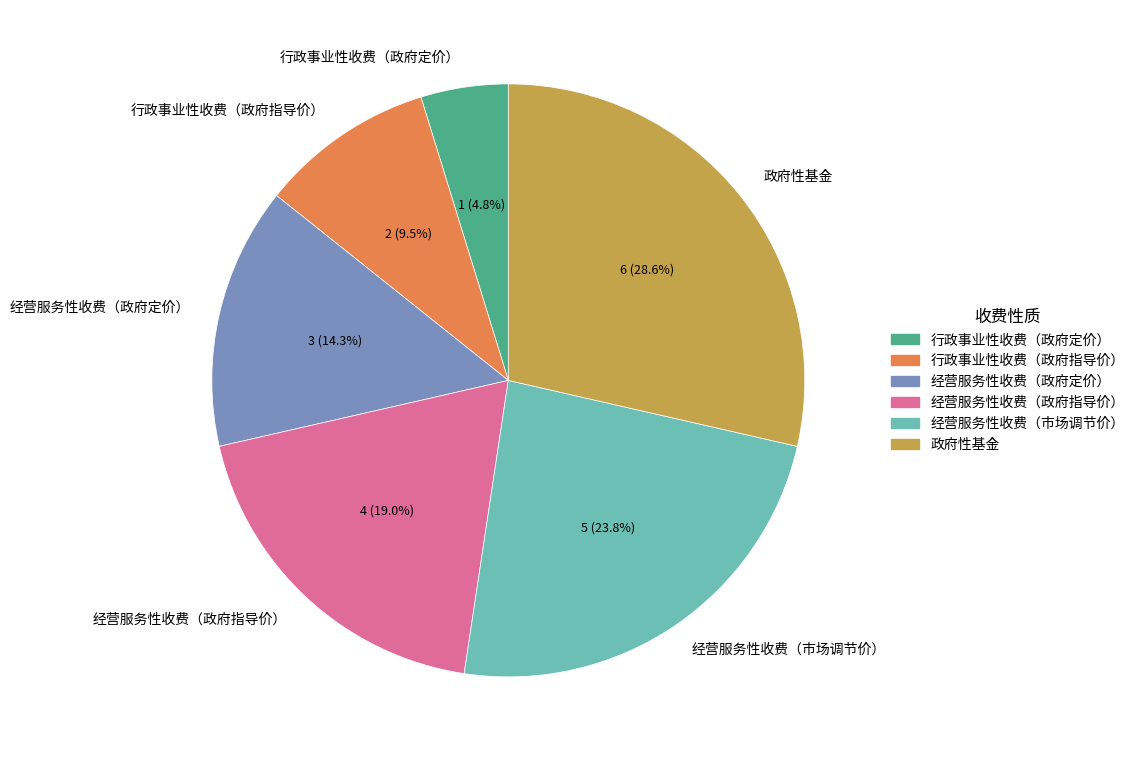

To the nearest percent, what is the average slice percentage?

17%